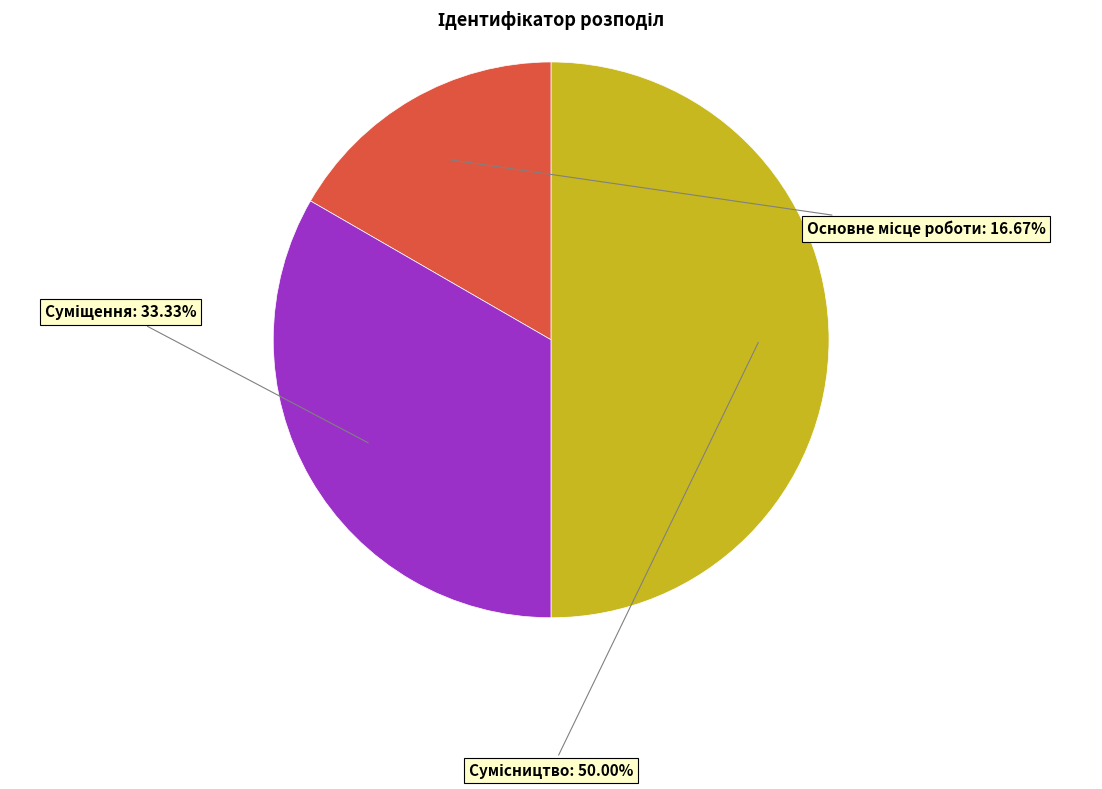

Rank the categories by value from lowest to highest.

Основне місце роботи, Суміщення, Сумісництво